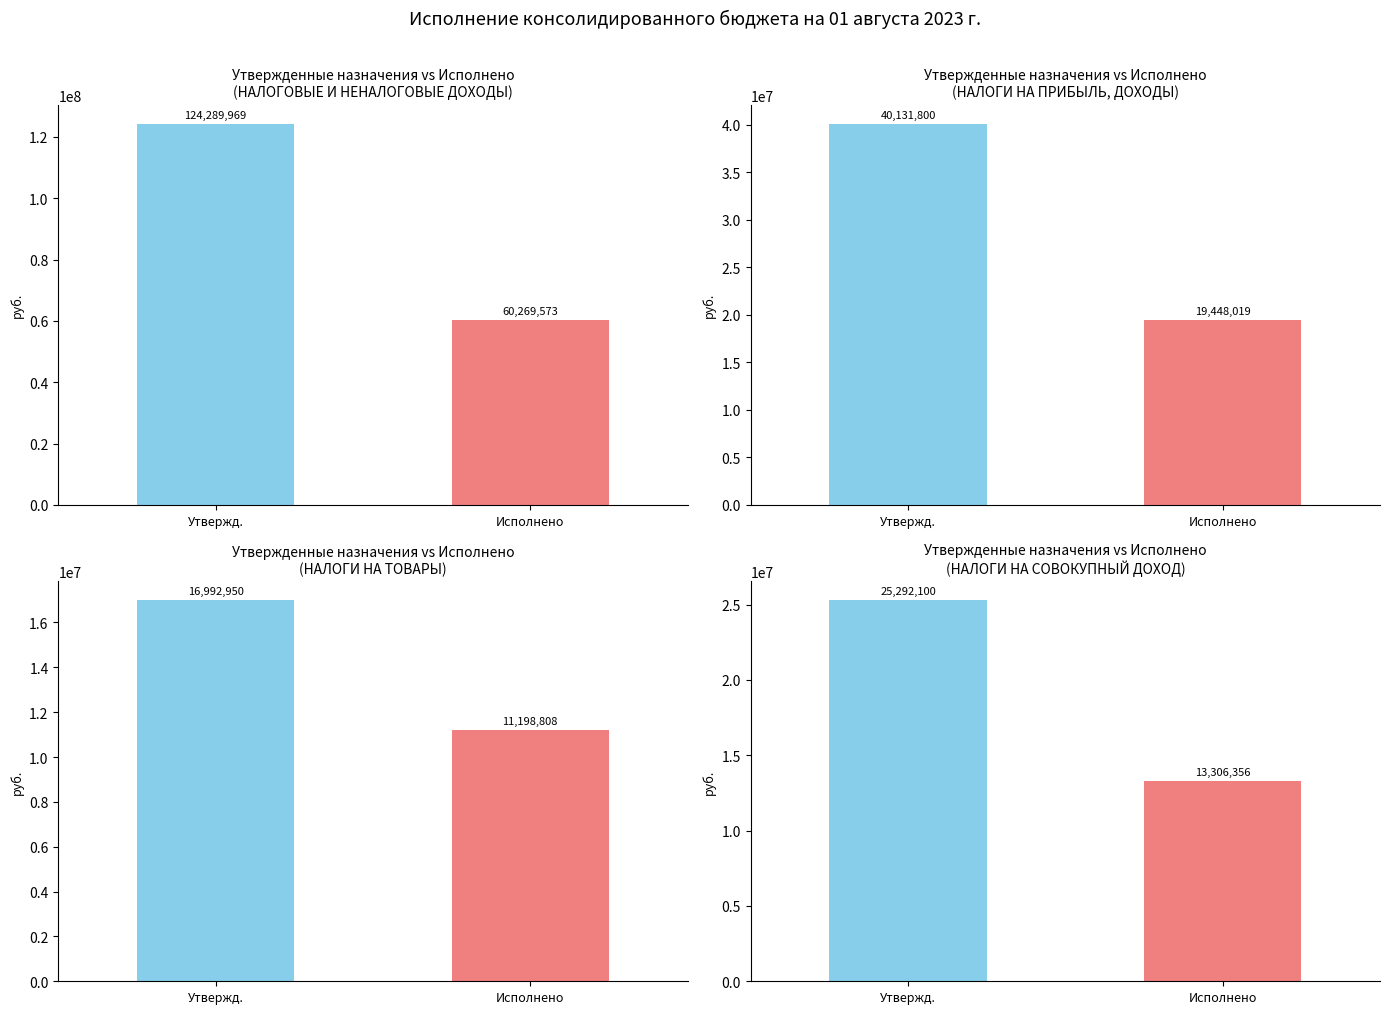

List the series in order of their overall mean, highest first.

Утвержденные назначения, Исполнено